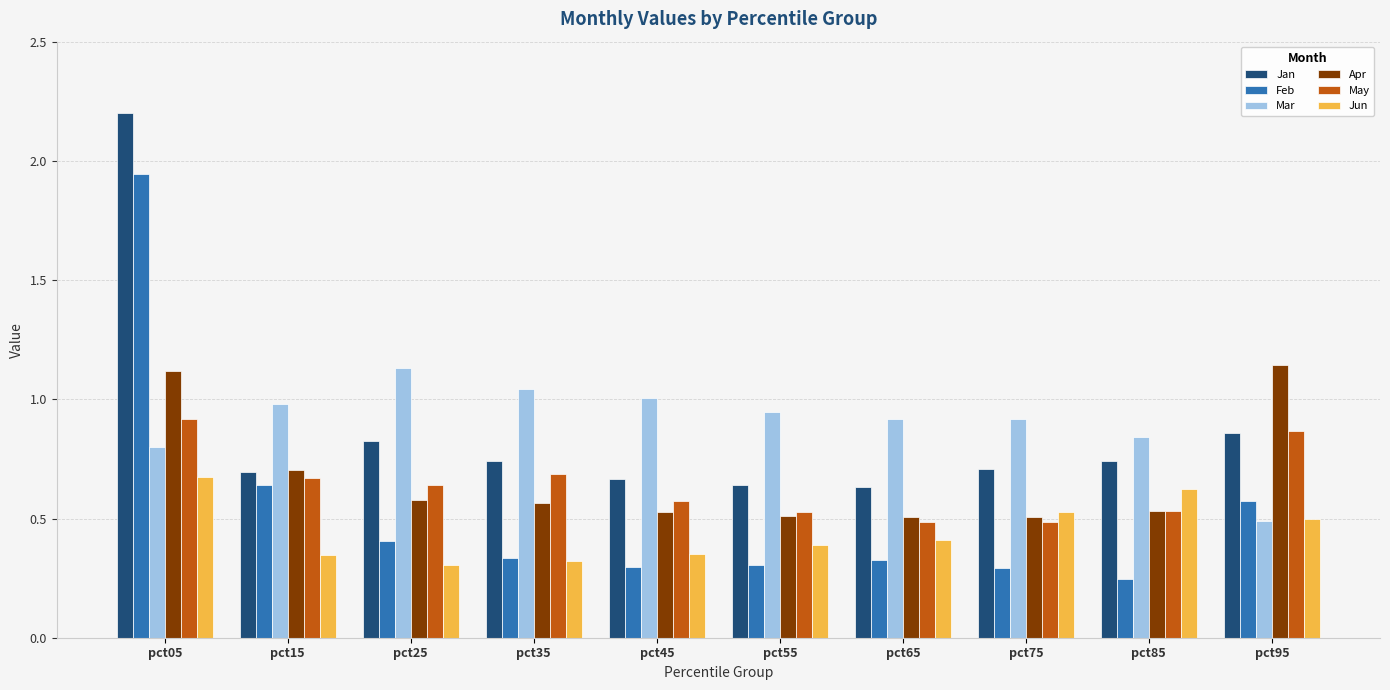

Which series has the largest total across all categories?

Mar